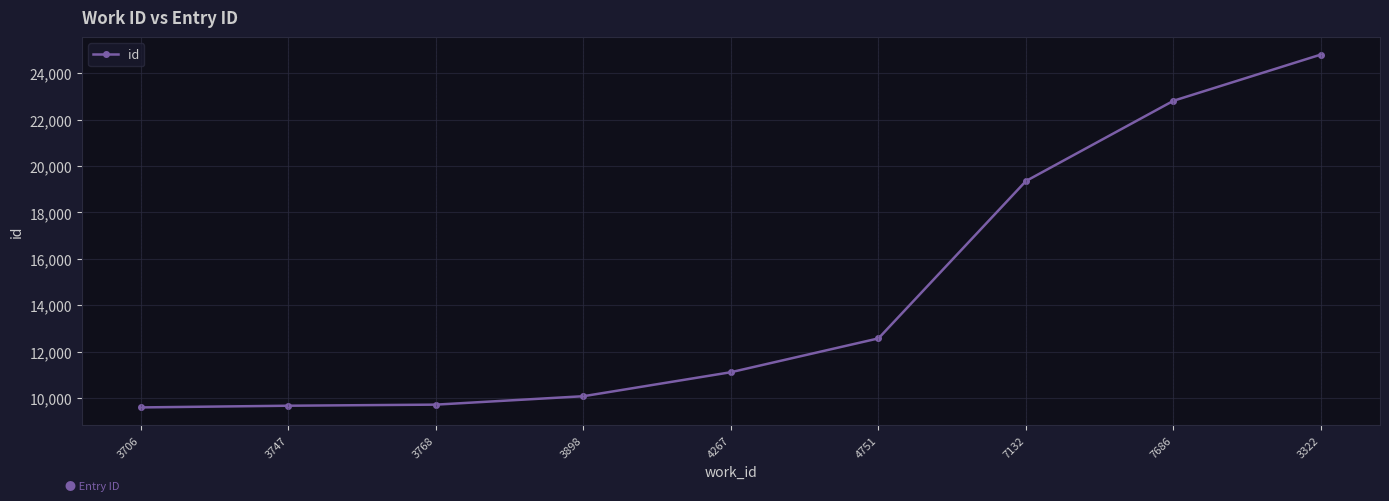

What is the minimum value shown in the chart?

9598